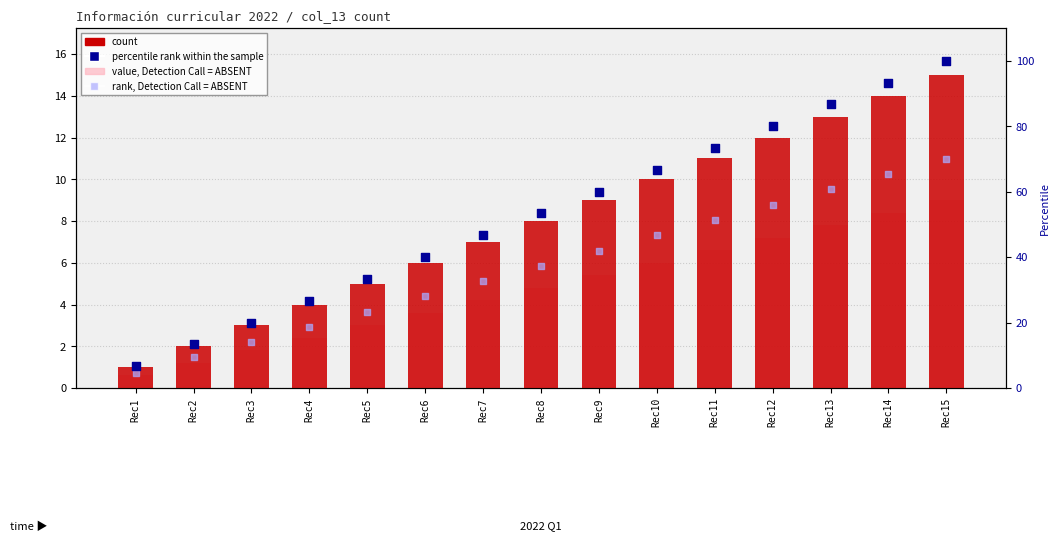

What are all the series names shown in the legend?

count, value, Detection Call = ABSENT, percentile rank within the sample, rank, Detection Call = ABSENT